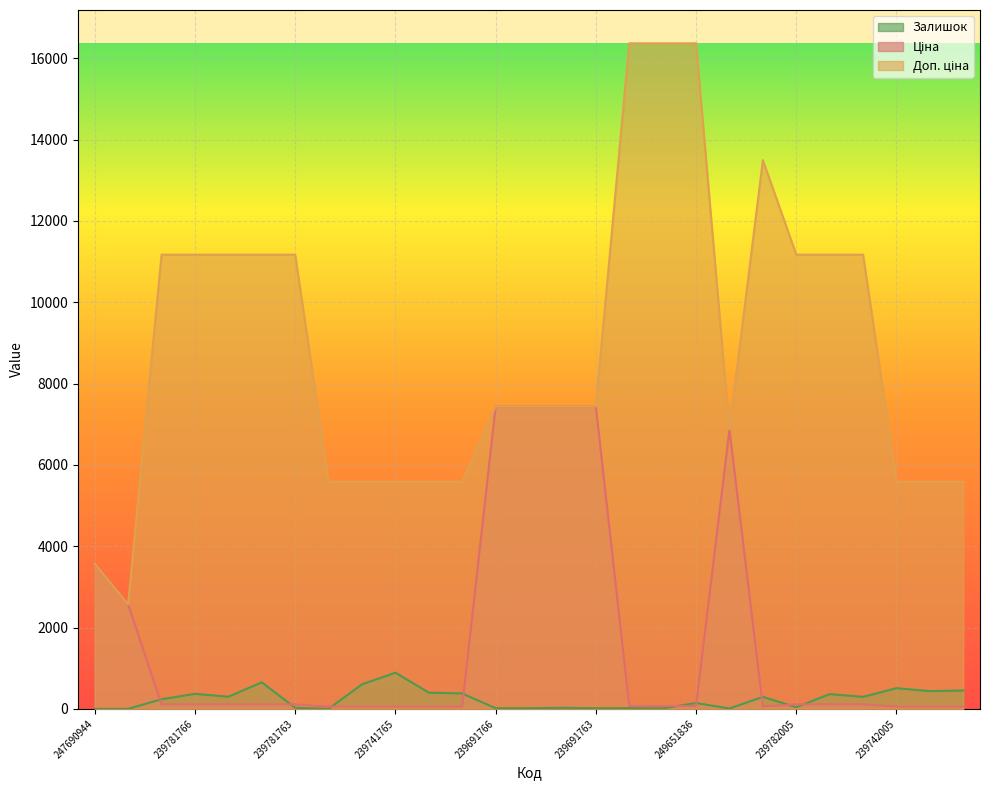

Reading left to right, what are all the values shown in this chart?

Залишок: 2.0	3.0	237.0	370.0	299.0	653.0	28.0	2.0	604.0	891.0	400.0	380.0	17.0	18.0	27.0	17.0	19.0	13.0	145.0	10.0	296.0	41.0	363.0	296.0	510.0	437.0	453.0
Ціна: 3569.6	2572.0	111.7	111.7	111.7	111.7	111.7	55.9	55.9	55.9	55.9	55.9	7436.2	7436.2	7436.2	7436.2	72.7	72.7	72.7	6869.4	60.0	111.7	111.7	111.7	55.9	55.9	55.9
Доп. ціна: 3569.6	2572.0	11169.0	11169.0	11169.0	11169.0	11169.0	5585.0	5585.0	5585.0	5585.0	5585.0	7436.2	7436.2	7436.2	7436.2	16366.5	16366.5	16366.5	6869.4	13493.2	11169.0	11169.0	11169.0	5585.0	5585.0	5585.0